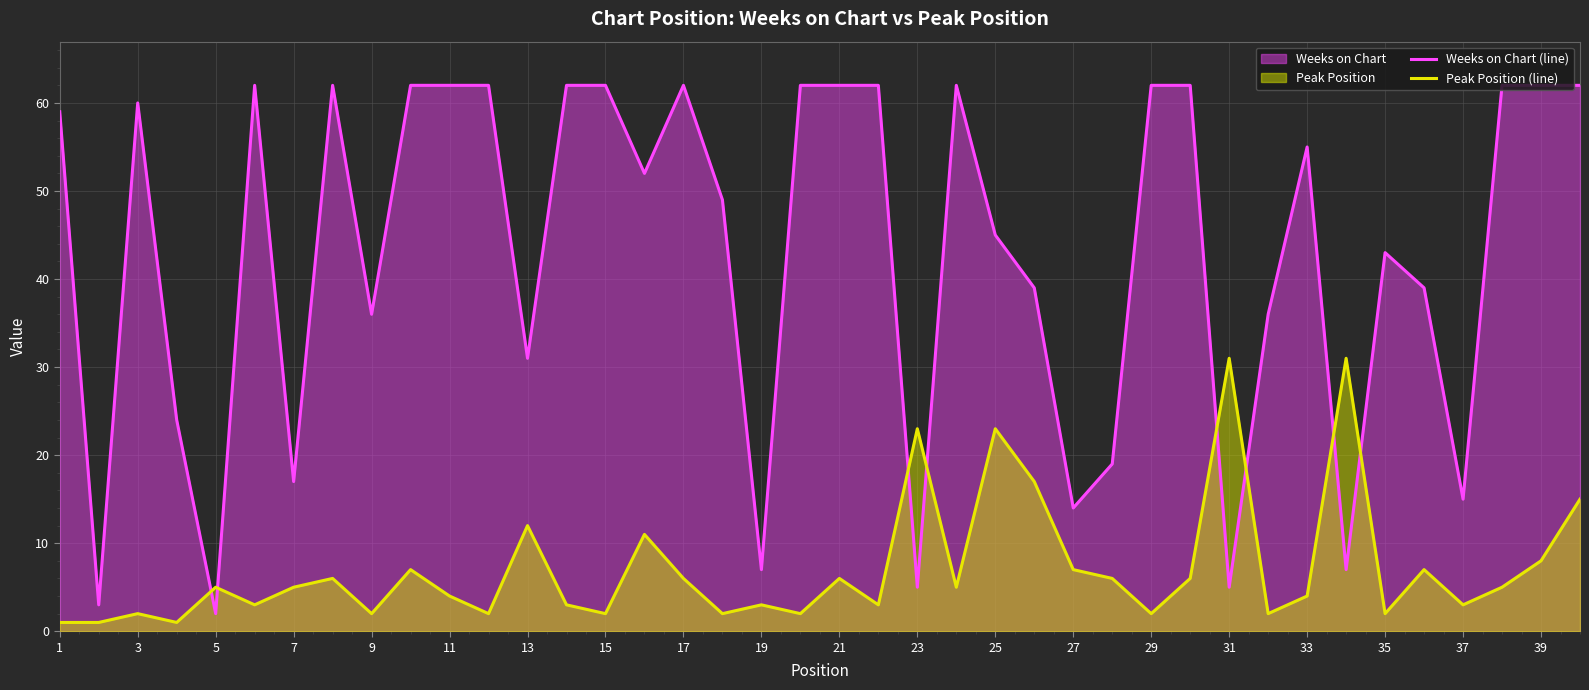

Which series changed the most between 11 and 39?

Peak Position (line)